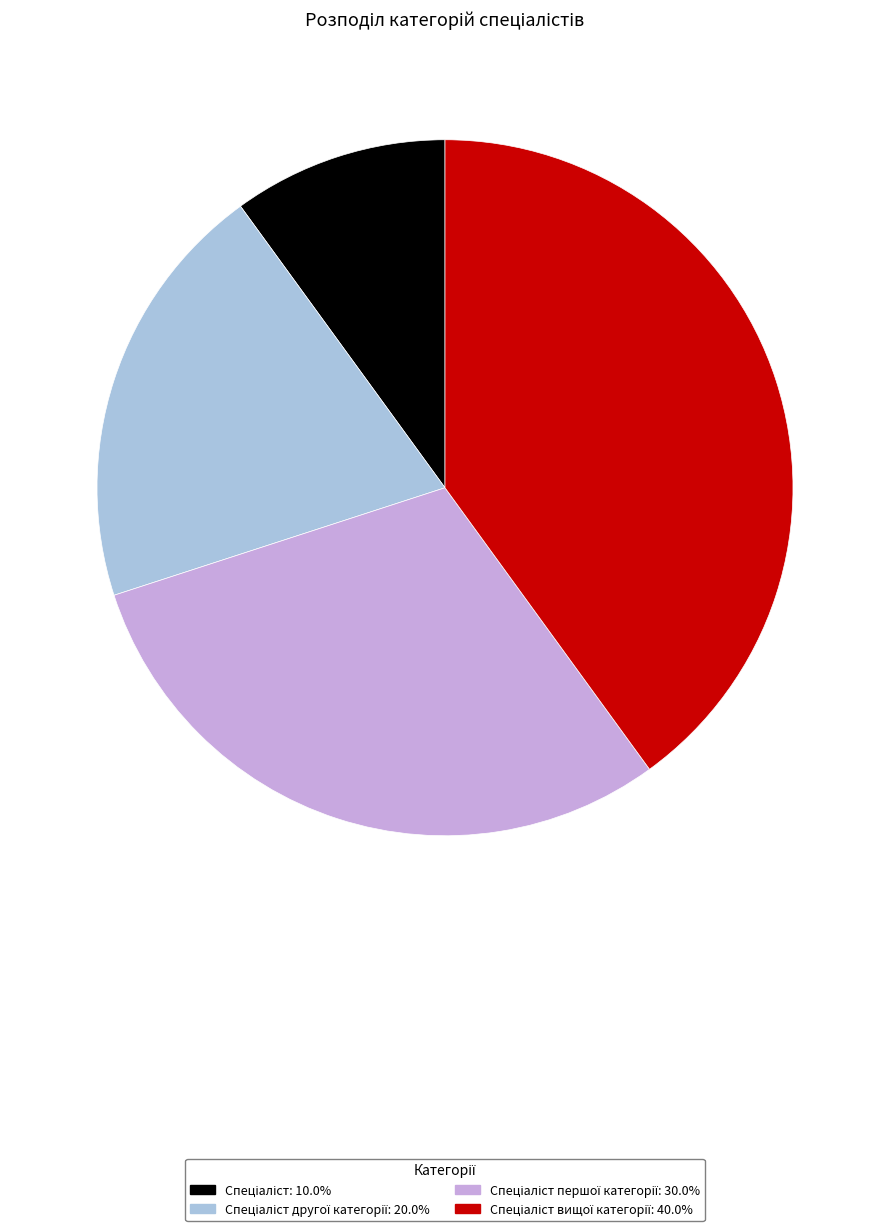

Is there any slice that represents more than half of the pie?

No